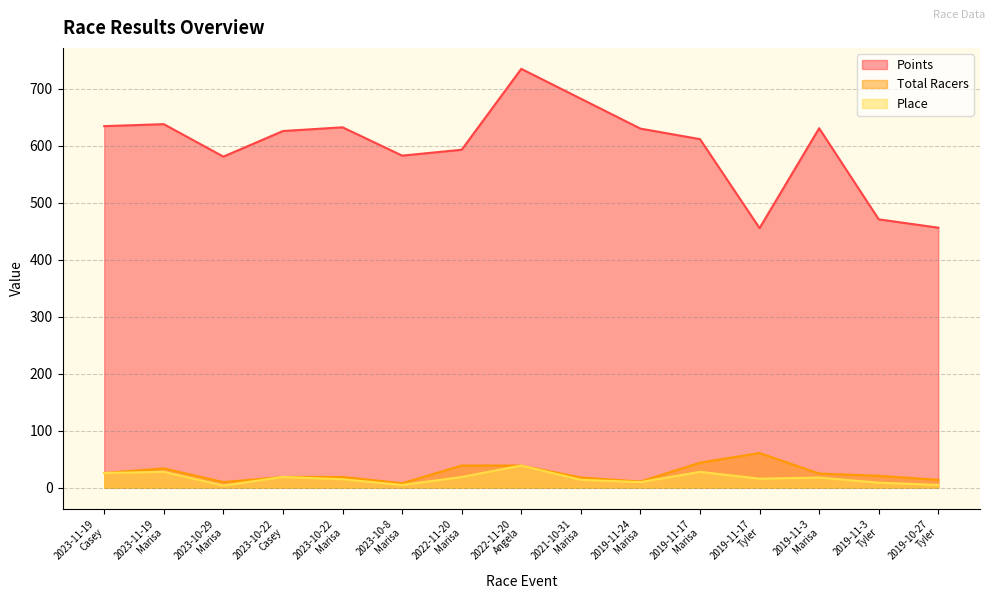

What are all the series names shown in the legend?

Points, Total Racers, Place